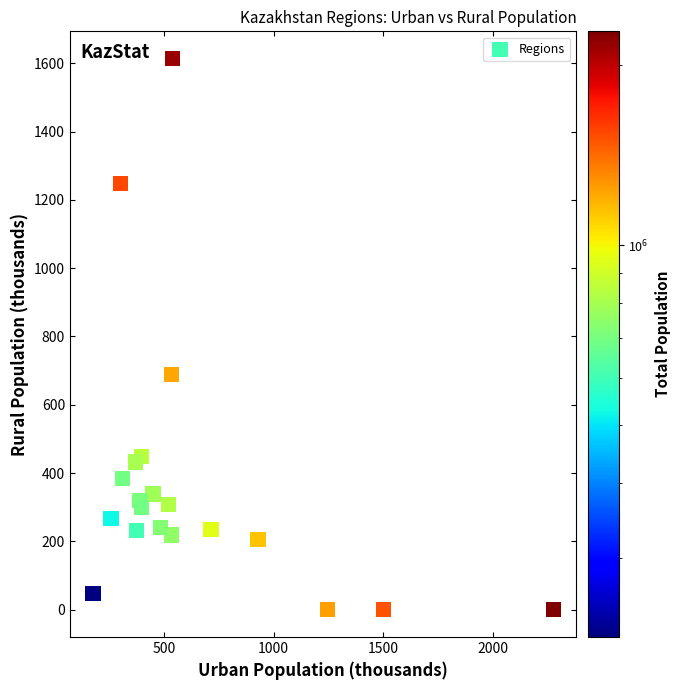

What is the range of Y values (max minus min)?

1613.3